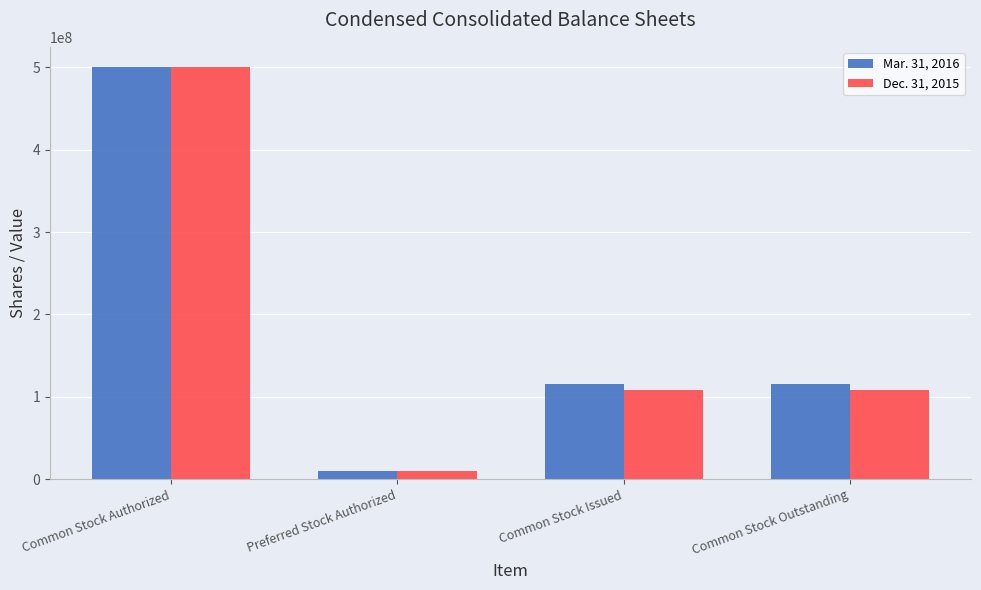

At which label does Mar. 31, 2016 first exceed 115724295?

Common Stock Authorized